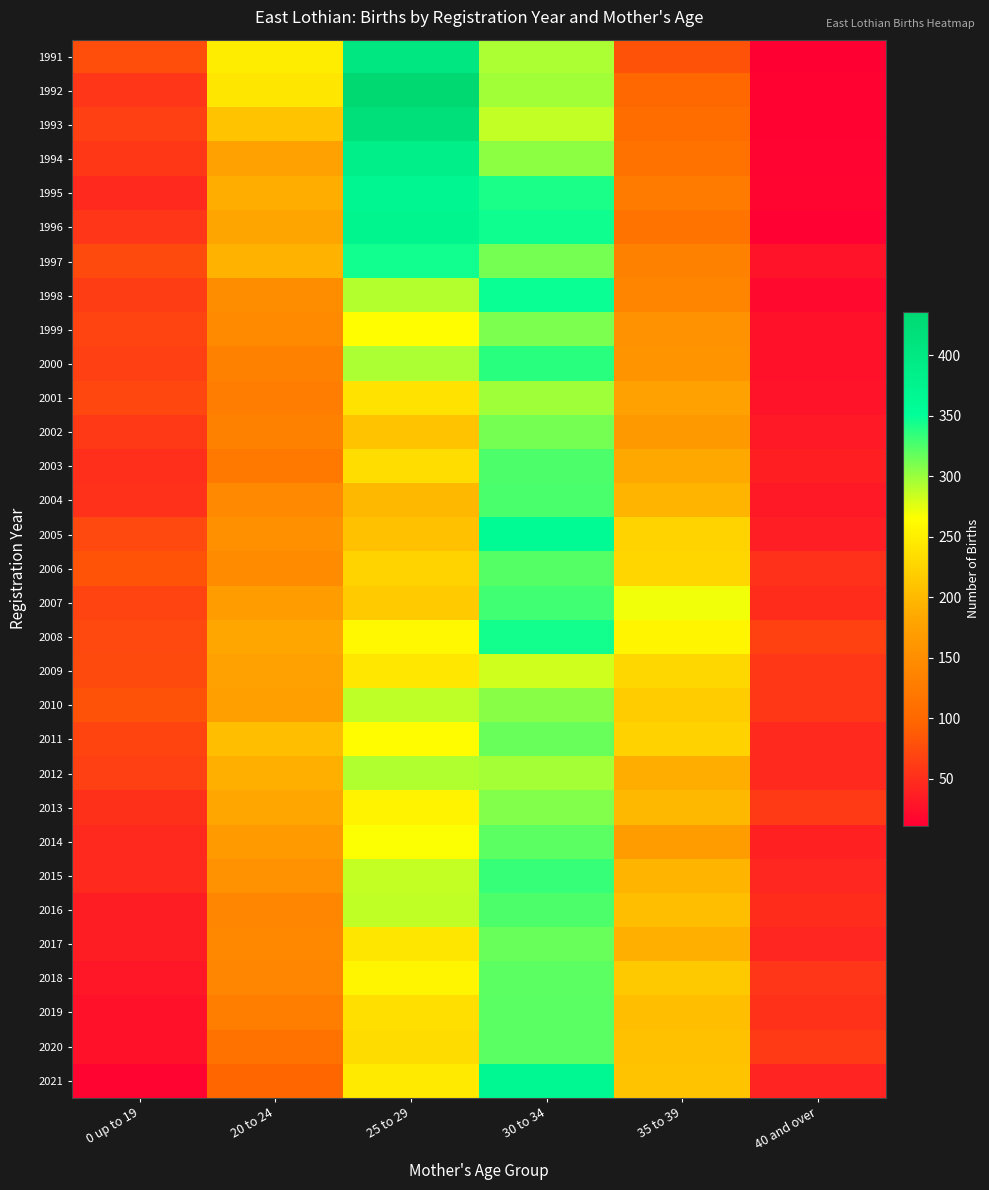

What is the difference between the highest and lowest values at 30 to 34?

83